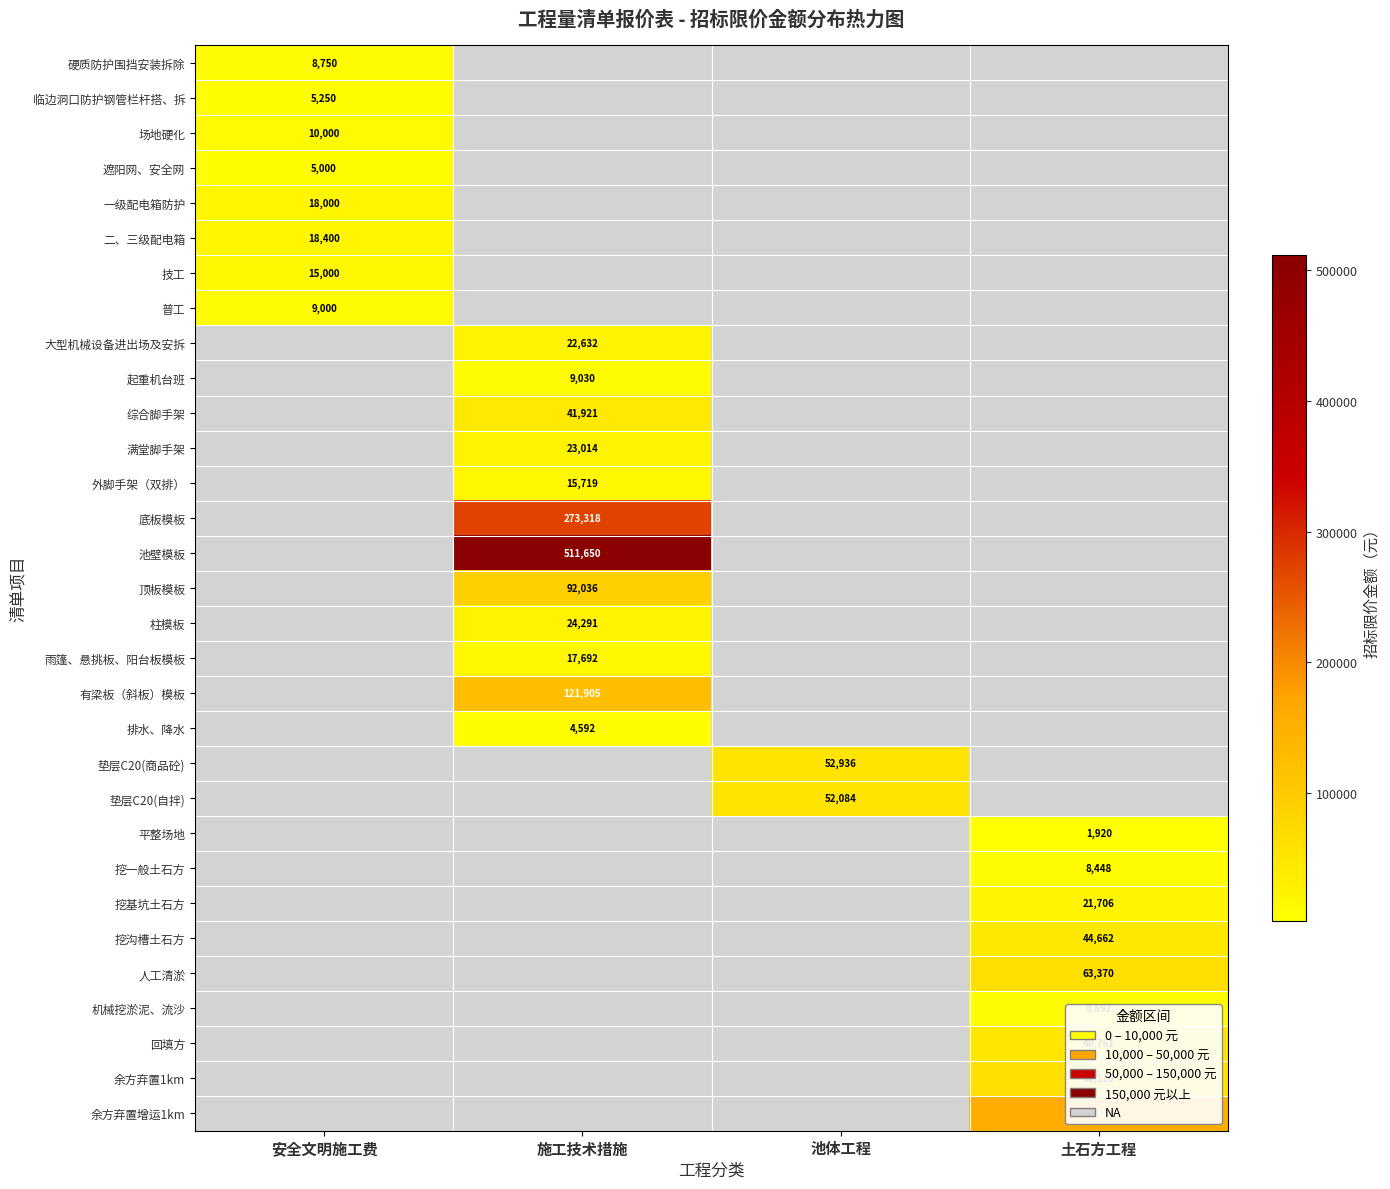

Which category has the lowest value across all series?

土石方工程